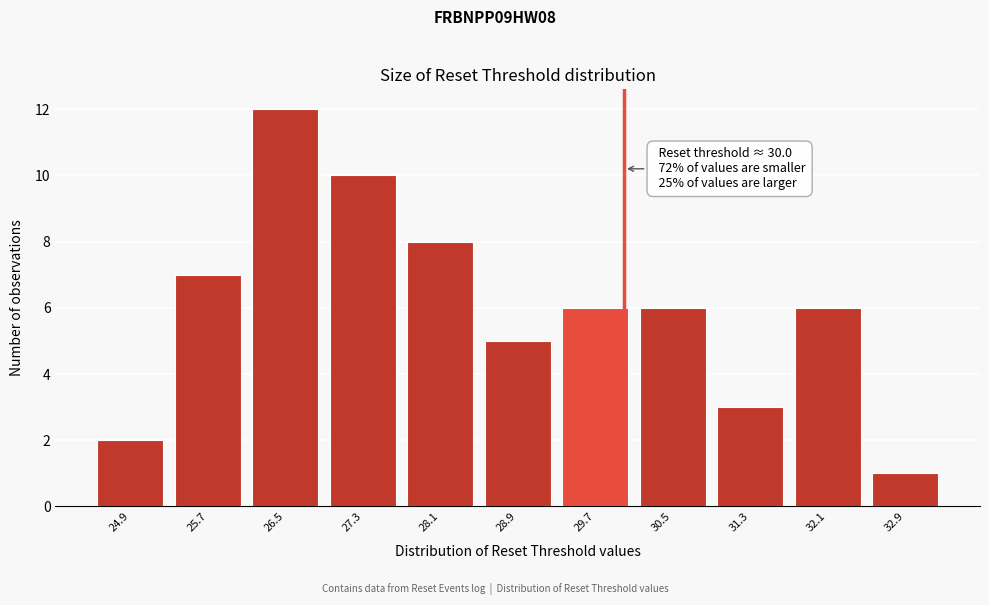

Over which range of the x-axis is the bar tallest?

26.1 to 26.9